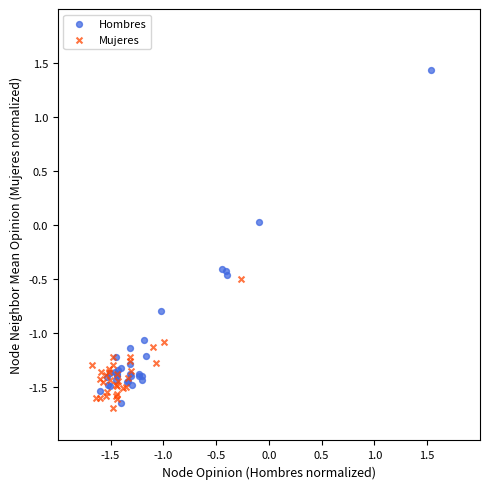

Which series reaches the maximum Y coordinate?

Hombres